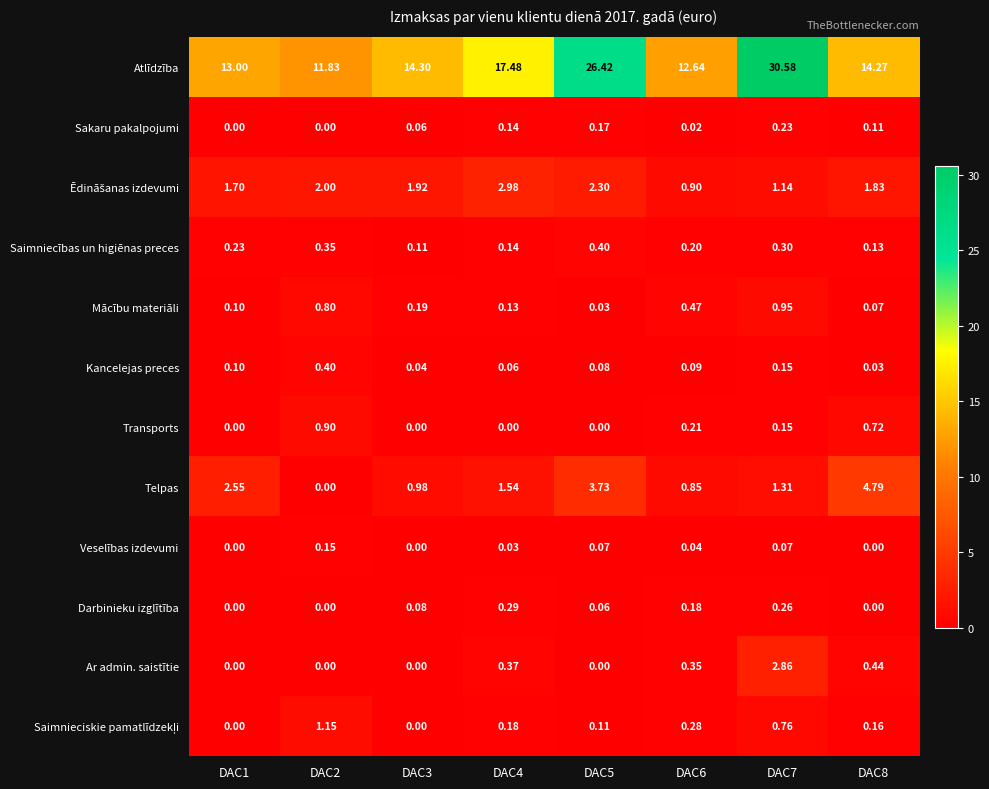

Which series has the largest total across all categories?

Atlīdzība